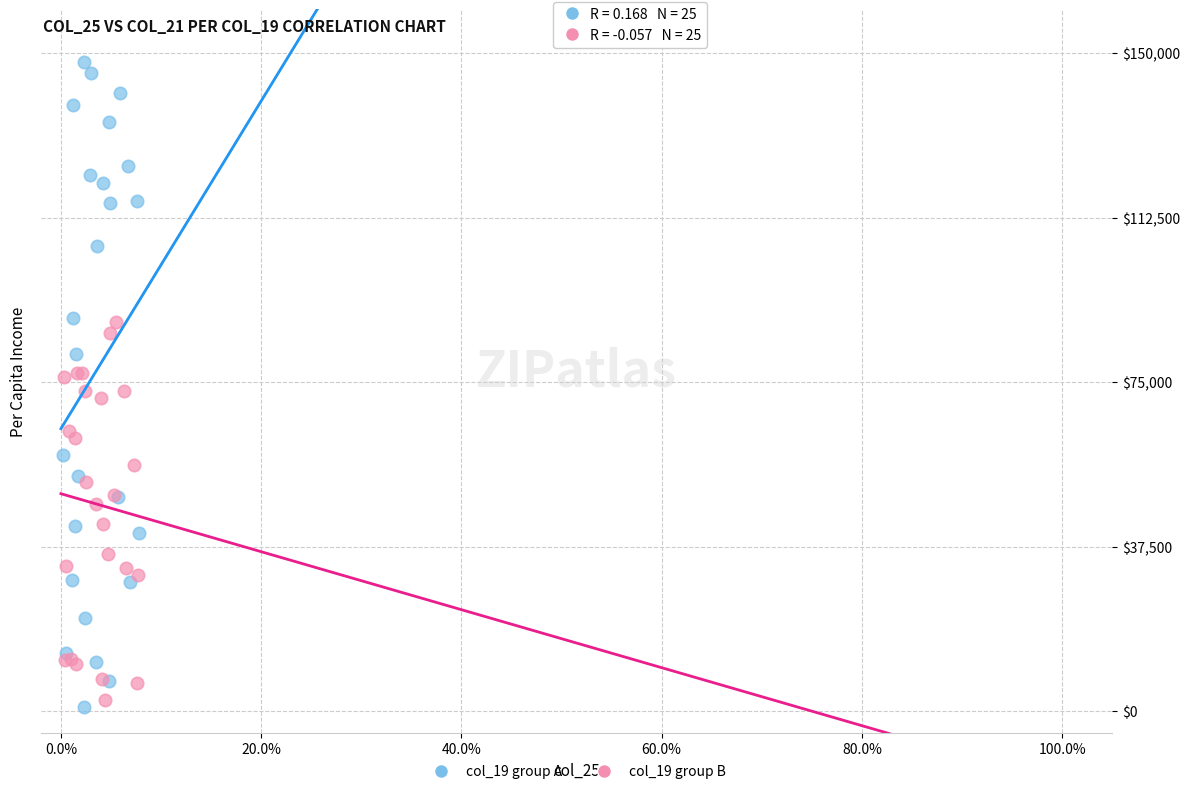

Which series reaches the maximum Y coordinate?

col_19 group A